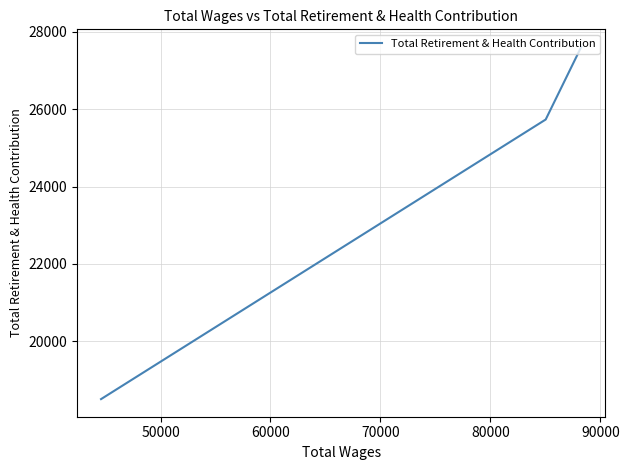

True or false: the data shows 10940 at 40000.

False